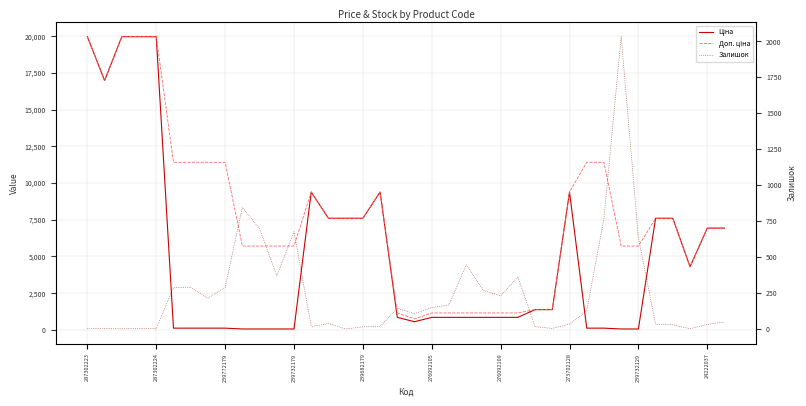

How many values in the Ціна series exceed 848?

25